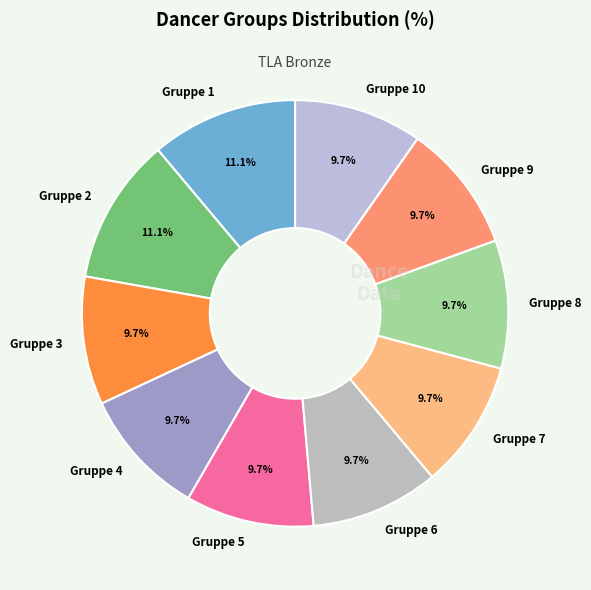

Approximately how many times larger is the value at Gruppe 6 compared to Gruppe 2?

0.9